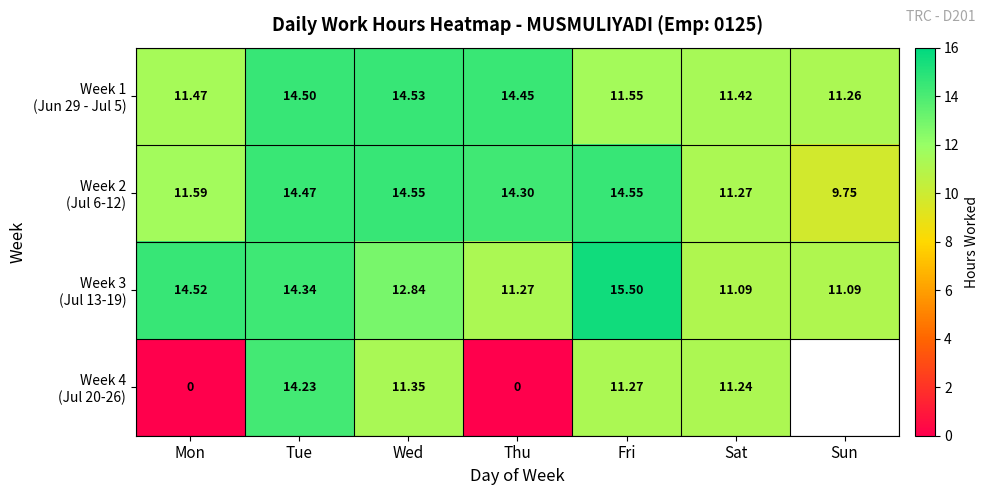

What is the sum of the Week 4 (Jul 20-26) values at Fri and Thu?

11.3